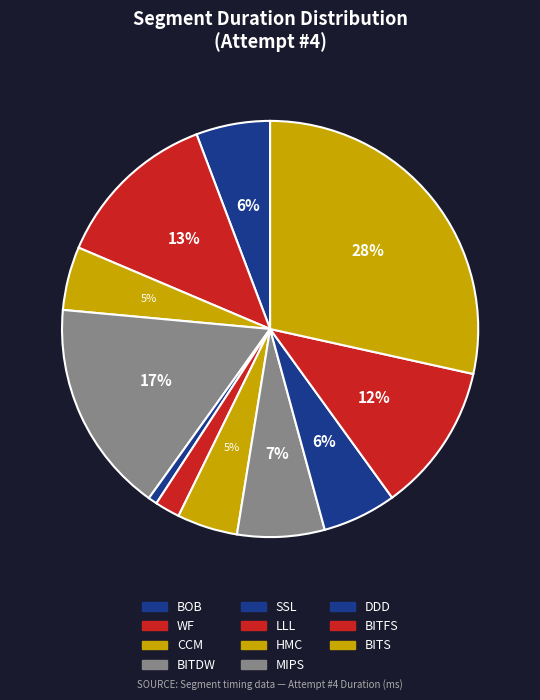

The BITDW slice represents 17% of the pie. True or false?

True